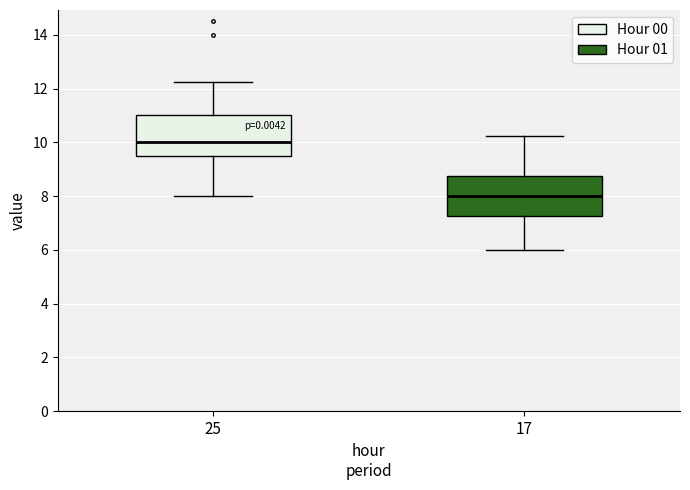

Reading left to right, read every box against the y-axis: the position of its median line, the range the box covers, and the ends of its whiskers. The values are not printed on the chart, so give them approximately, as read against the axis.

25: median 10.0, box 9.6 to 11.0, whiskers 8.0 to 12.2
17: median 8.0, box 7.2 to 8.8, whiskers 6.0 to 10.2